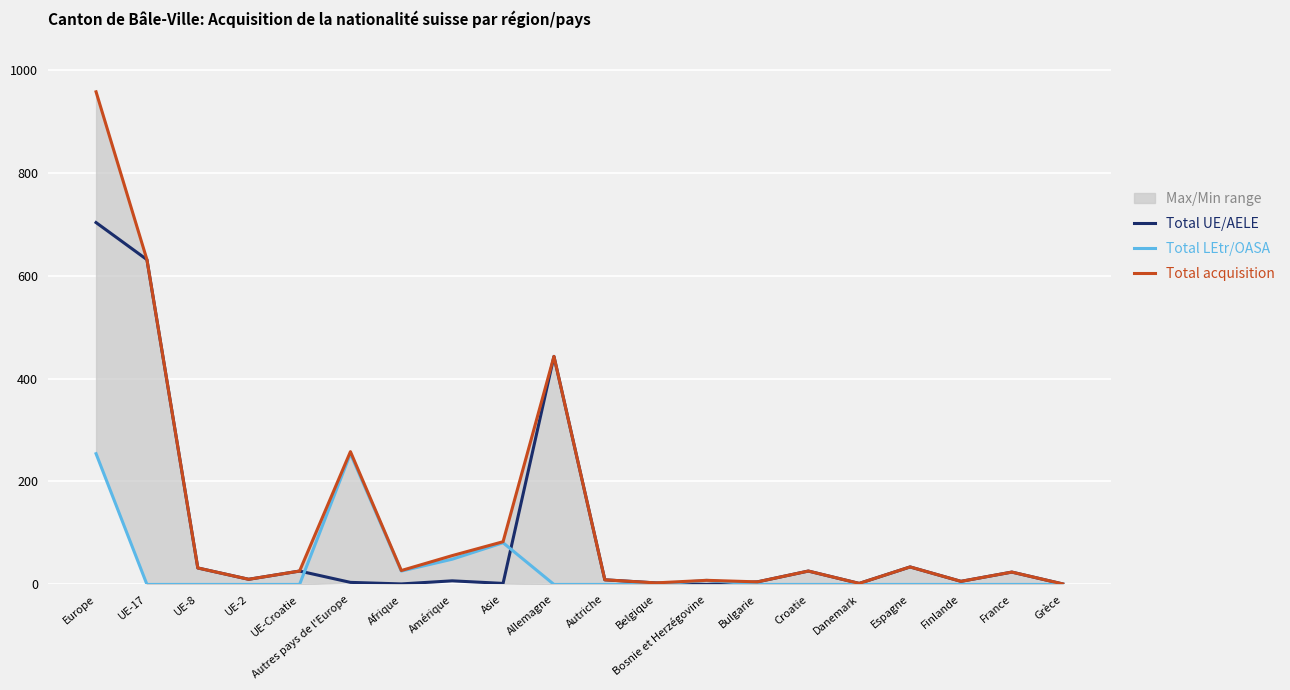

How many distinct data groups are displayed?

3